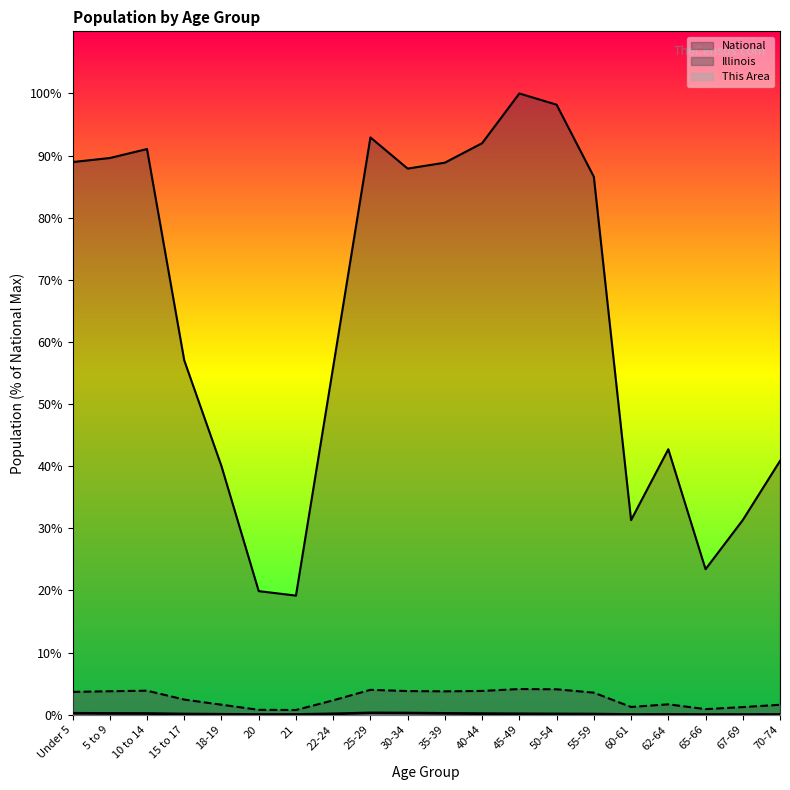

At which category does Illinois reach its first local peak?

10 to 14